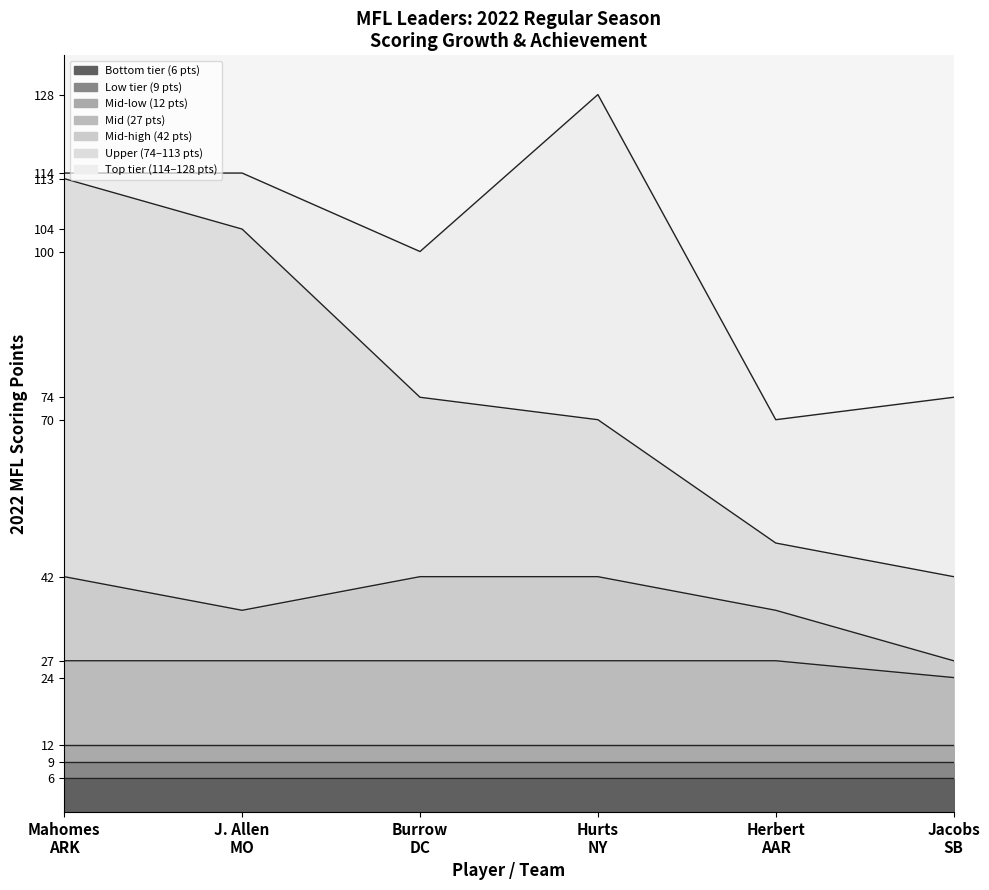

What is the sum of the Total Points values at Mahomes, ARK and Hurts, NY?

242